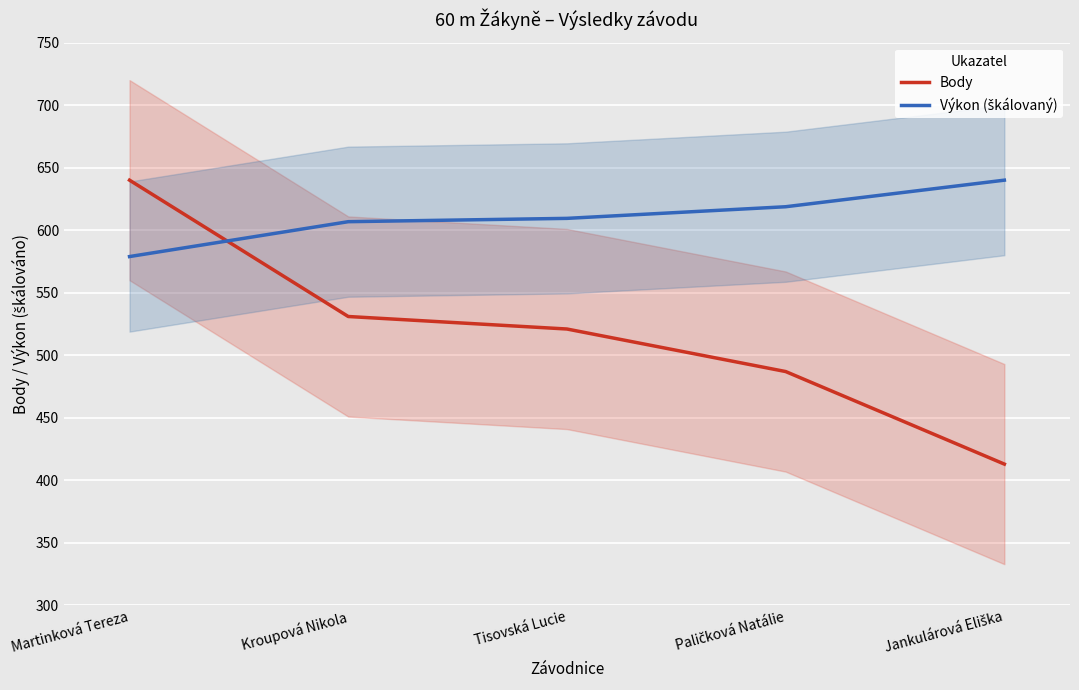

At how many categories does at least one series exceed 466?

5